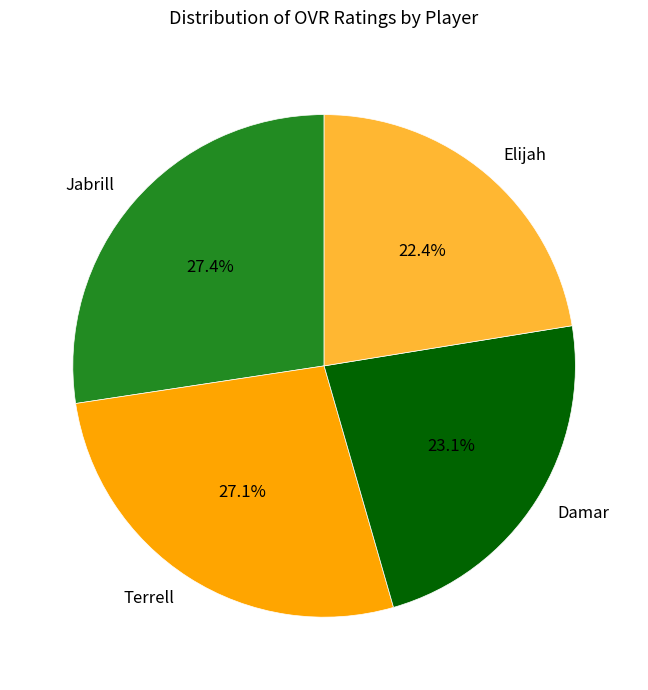

The Elijah slice represents 14% of the pie. True or false?

False